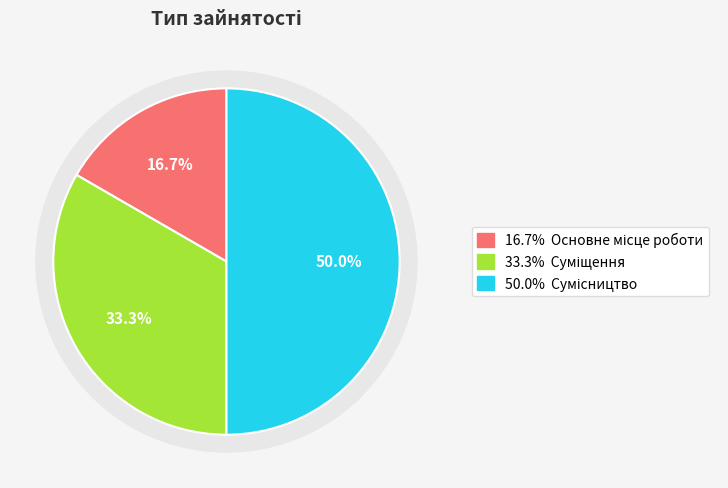

Combined, what portion of the pie is Сумісництво and Суміщення?

83.3%